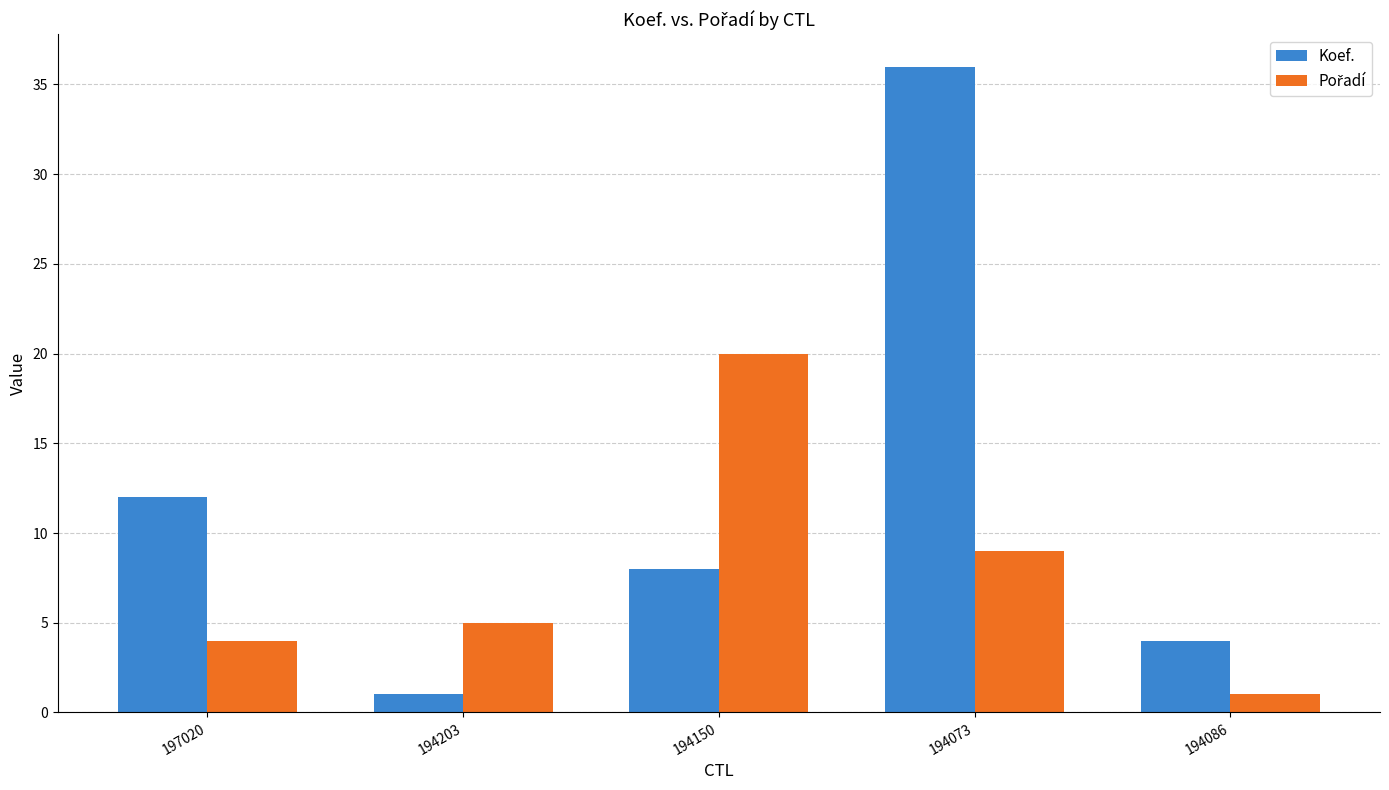

What is the difference between the highest and lowest values at 194073?

27